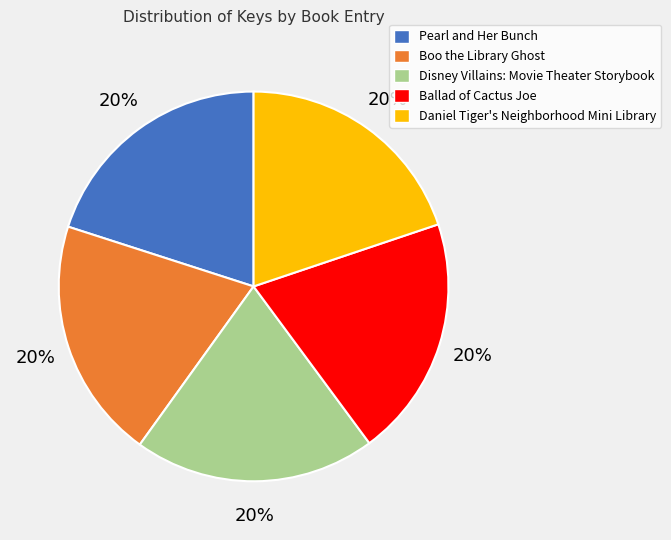

Does any single category account for the majority?

No